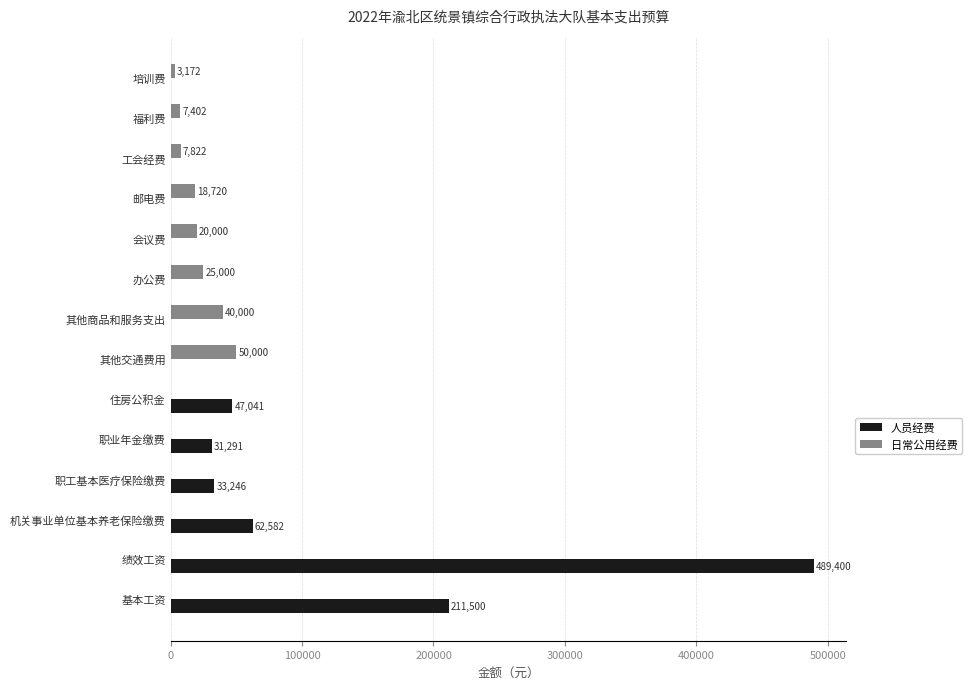

What is the total value across all series at 办公费?

25000.0